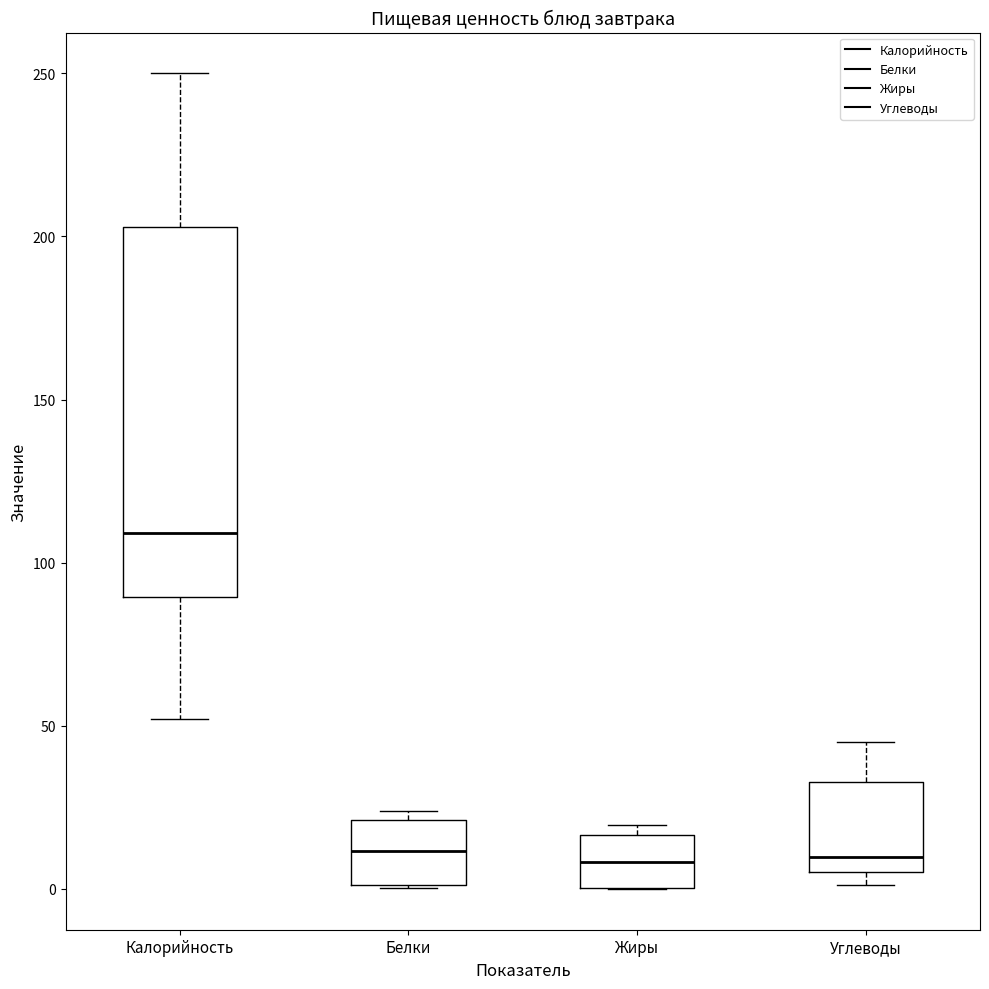

Reading left to right, read every box against the y-axis: the position of its median line, the range the box covers, and the ends of its whiskers. The values are not printed on the chart, so give them approximately, as read against the axis.

Калорийность: median 110, box 90 to 205, whiskers 50 to 250
Белки: median 10, box 0 to 20, whiskers 0 to 25
Жиры: median 10, box 0 to 15, whiskers 0 to 20
Углеводы: median 10, box 5 to 35, whiskers 0 to 45